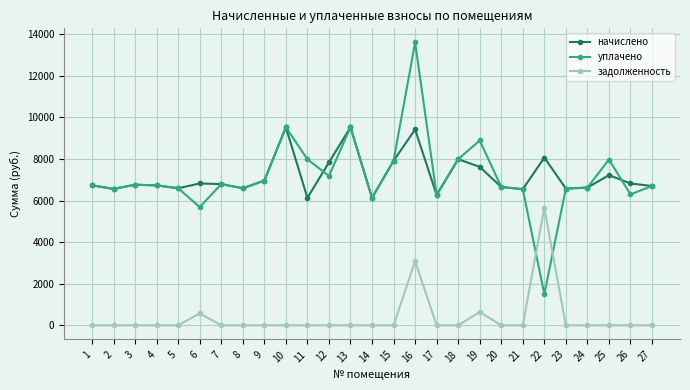

Is the value of уплачено at 15 greater than the value of начислено at 14?

Yes